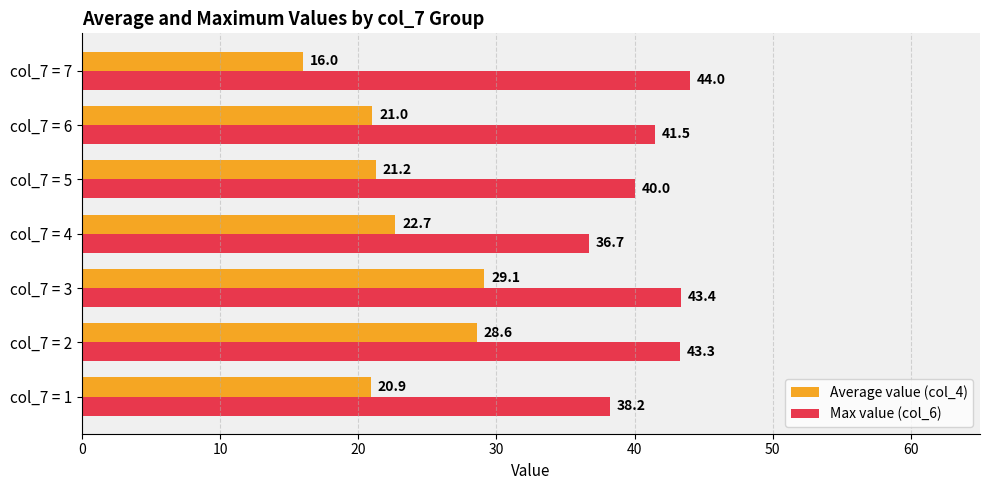

What is the total value across all series at col_7 = 7?

60.0